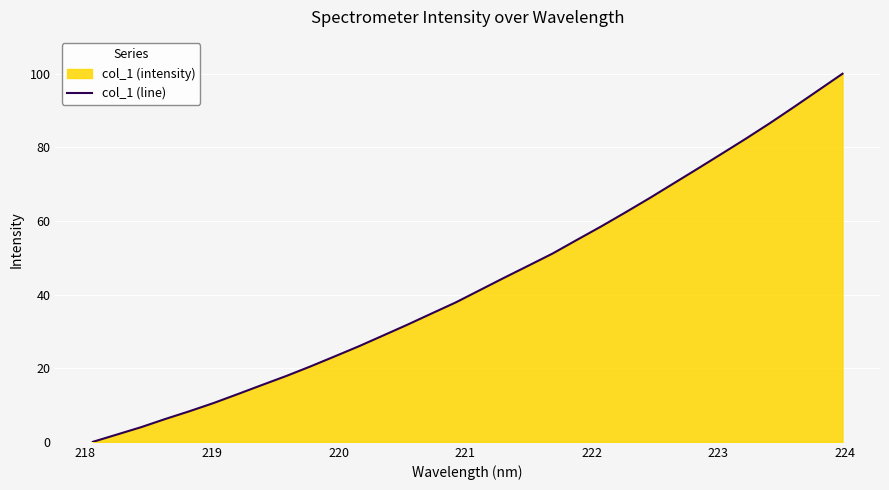

Reading left to right, what are all the values shown in this chart?

0.0	2.0	4.0	6.2	8.3	10.6	13.0	15.5	17.9	20.5	23.2	26.0	28.9	31.8	34.9	37.9	41.2	44.6	47.9	51.1	54.8	58.5	62.3	66.1	70.2	74.2	78.3	82.4	86.6	91.0	95.5	100.0